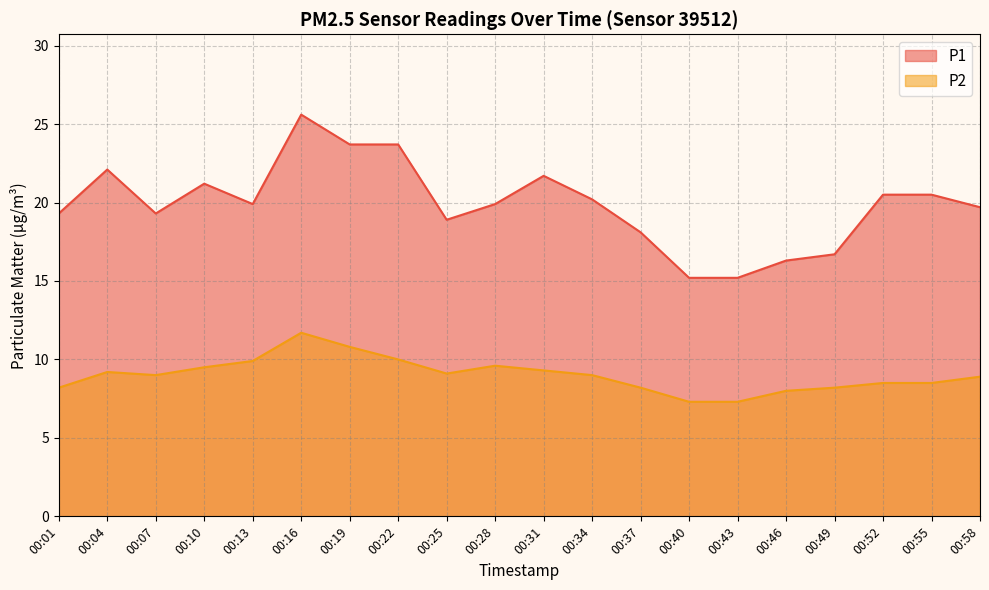

Which series has the widest spread of values?

P1